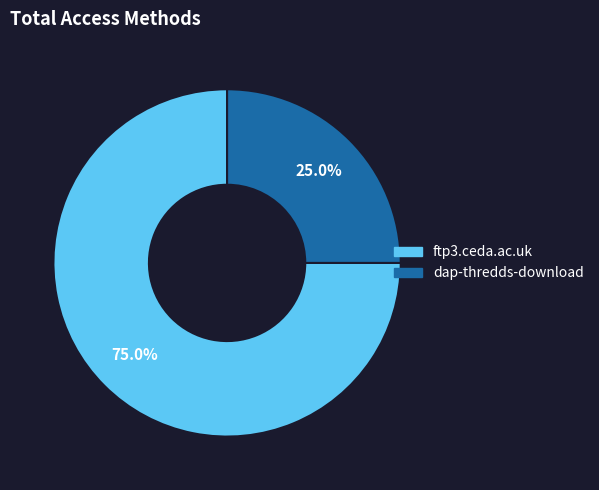

Is dap-thredds-download the majority of the pie?

No